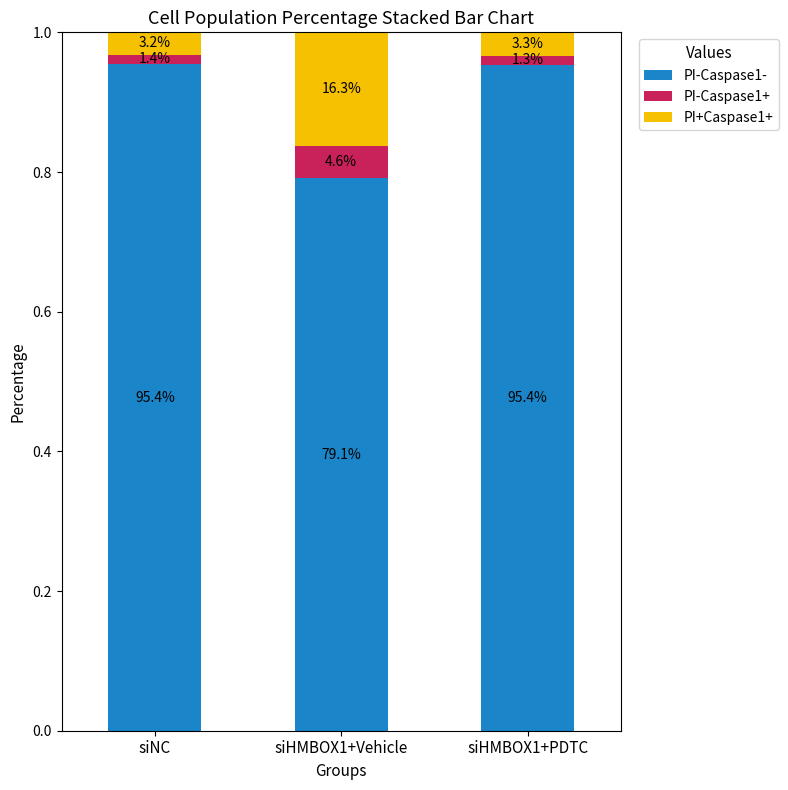

What is the label of the 3rd bar from the left?

siHMBOX1+PDTC